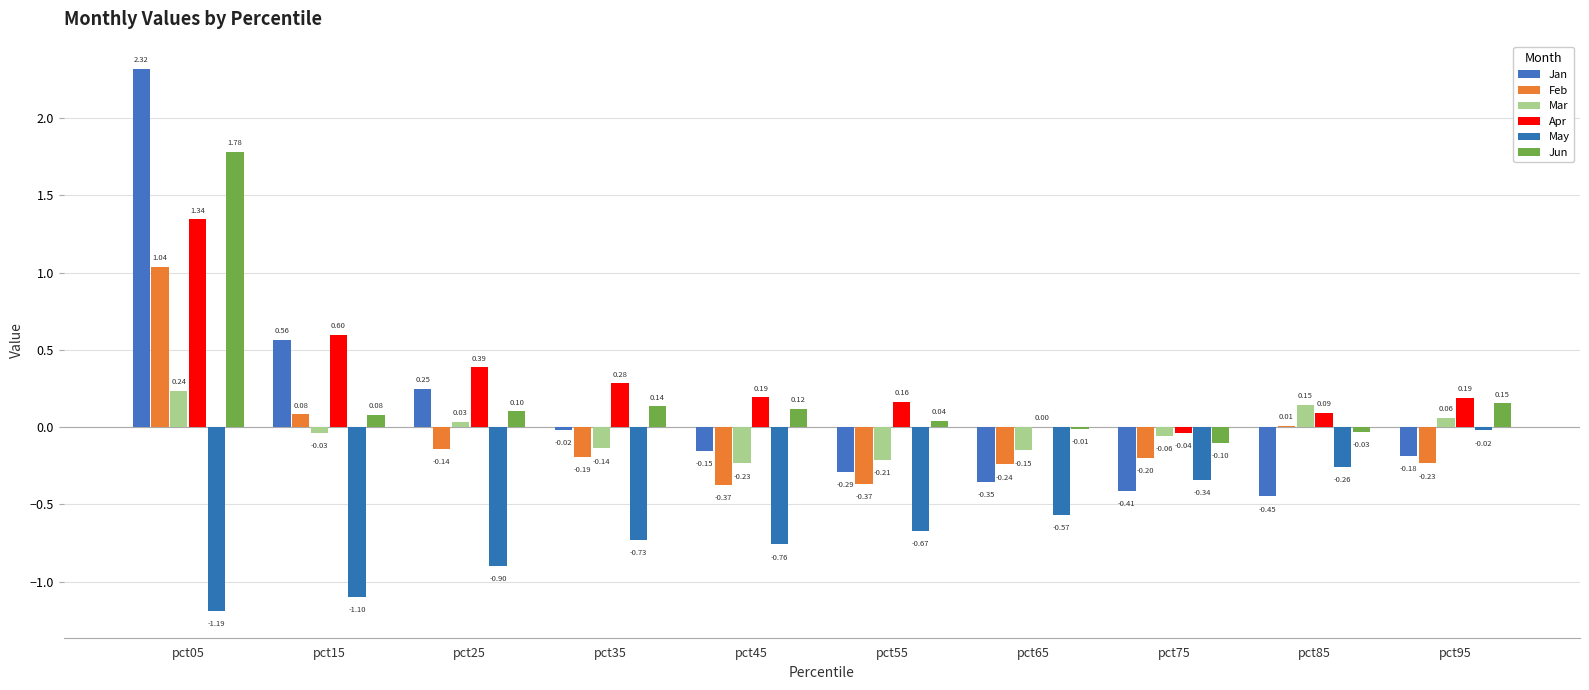

What is the value of the Mar bar at the 5th from the left?

-0.2